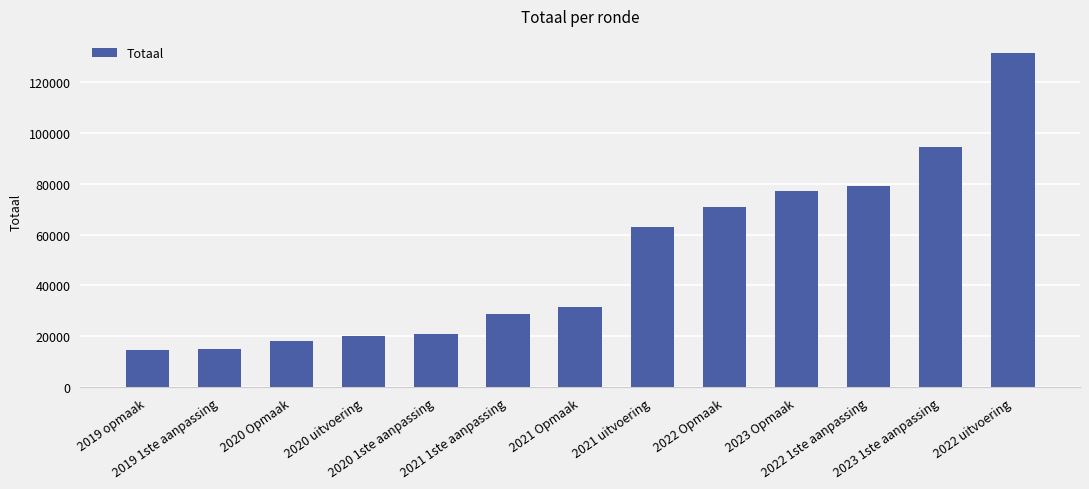

What is the difference between the second highest and second lowest values?

79367